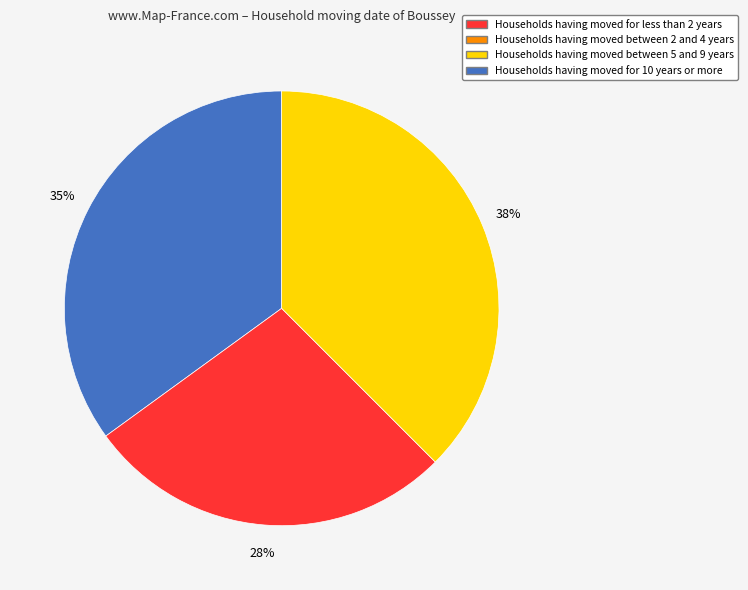

Is there a majority slice in this chart?

No